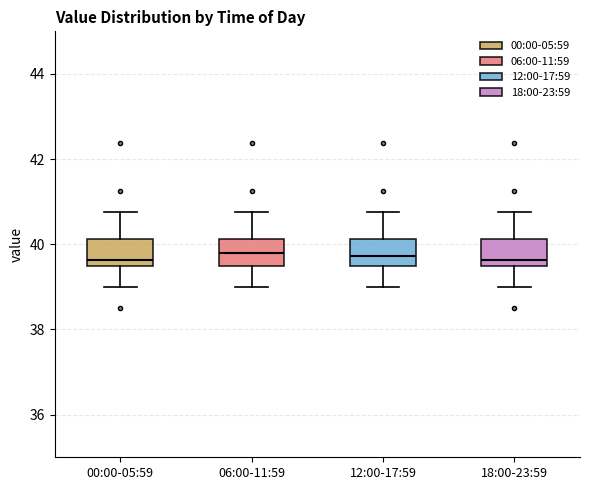

Reading left to right, read every box against the y-axis: the position of its median line, the range the box covers, and the ends of its whiskers. The values are not printed on the chart, so give them approximately, as read against the axis.

00:00-05:59: median 39.6, box 39.4 to 40.2, whiskers 39.0 to 40.8
06:00-11:59: median 39.8, box 39.4 to 40.2, whiskers 39.0 to 40.8
12:00-17:59: median 39.8, box 39.4 to 40.2, whiskers 39.0 to 40.8
18:00-23:59: median 39.6, box 39.4 to 40.2, whiskers 39.0 to 40.8